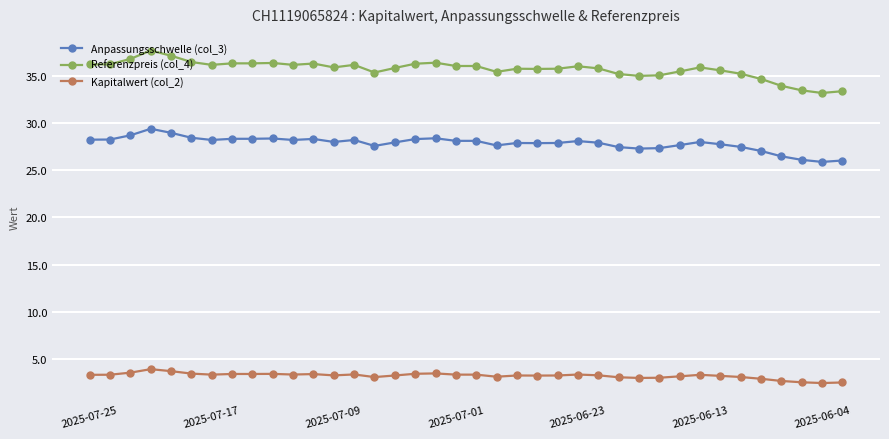

True or false: Anpassungsschwelle (col_3) and Referenzpreis (col_4) cross at least once.

False